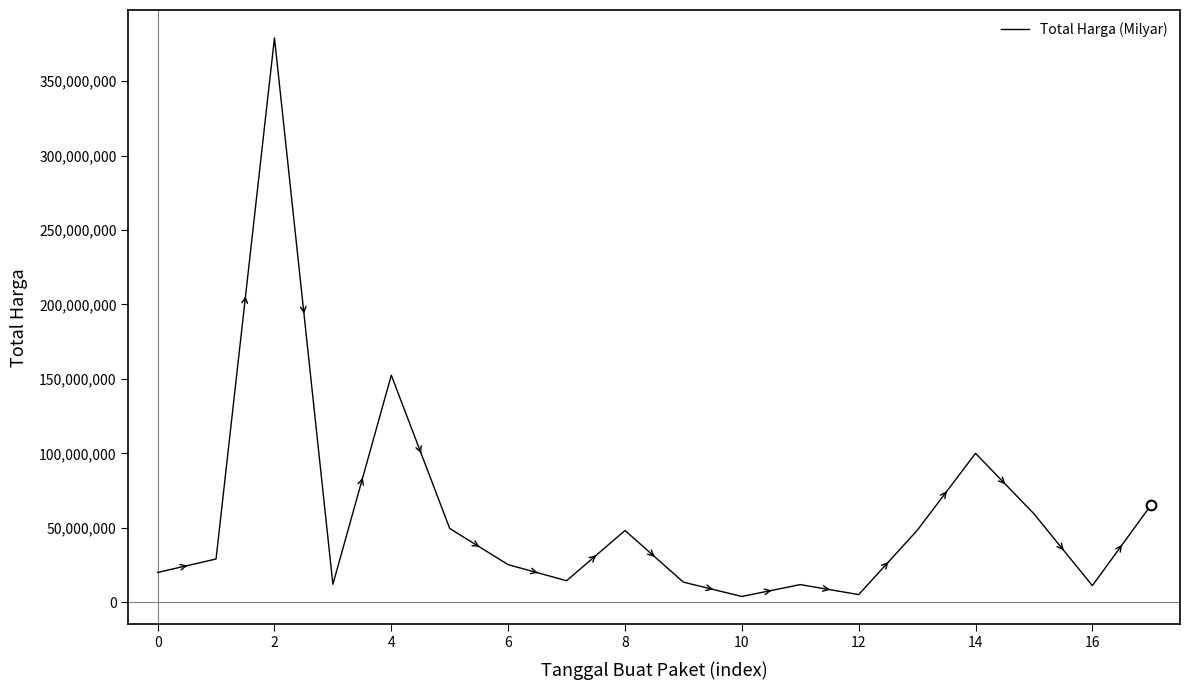

True or false: the data has more than 2 interior local peaks.

True